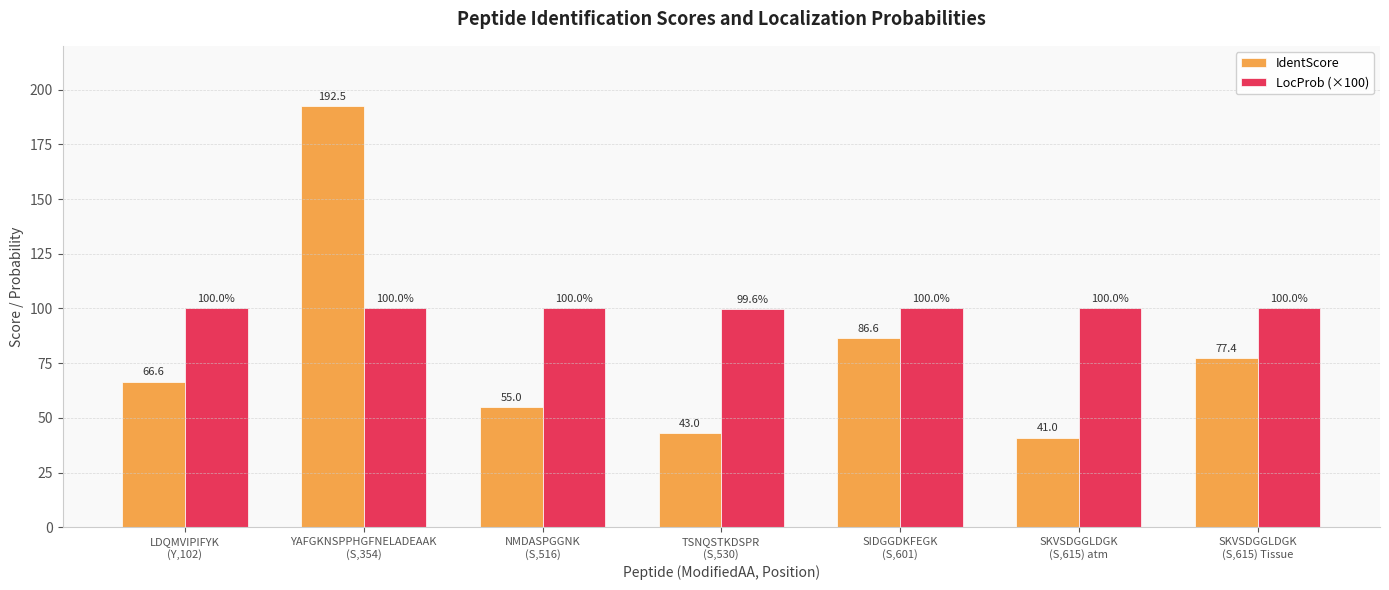

At which category does the chart reach its minimum across all series?

SKVSDGGLDGK
(S,615) atm